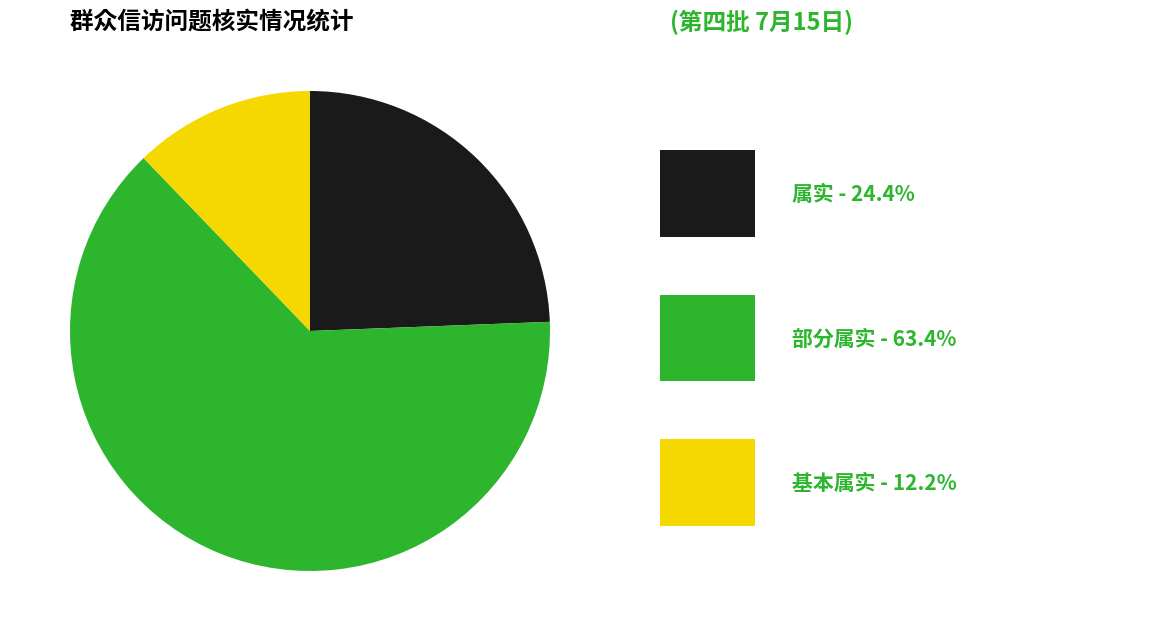

Does any single category account for the majority?

Yes